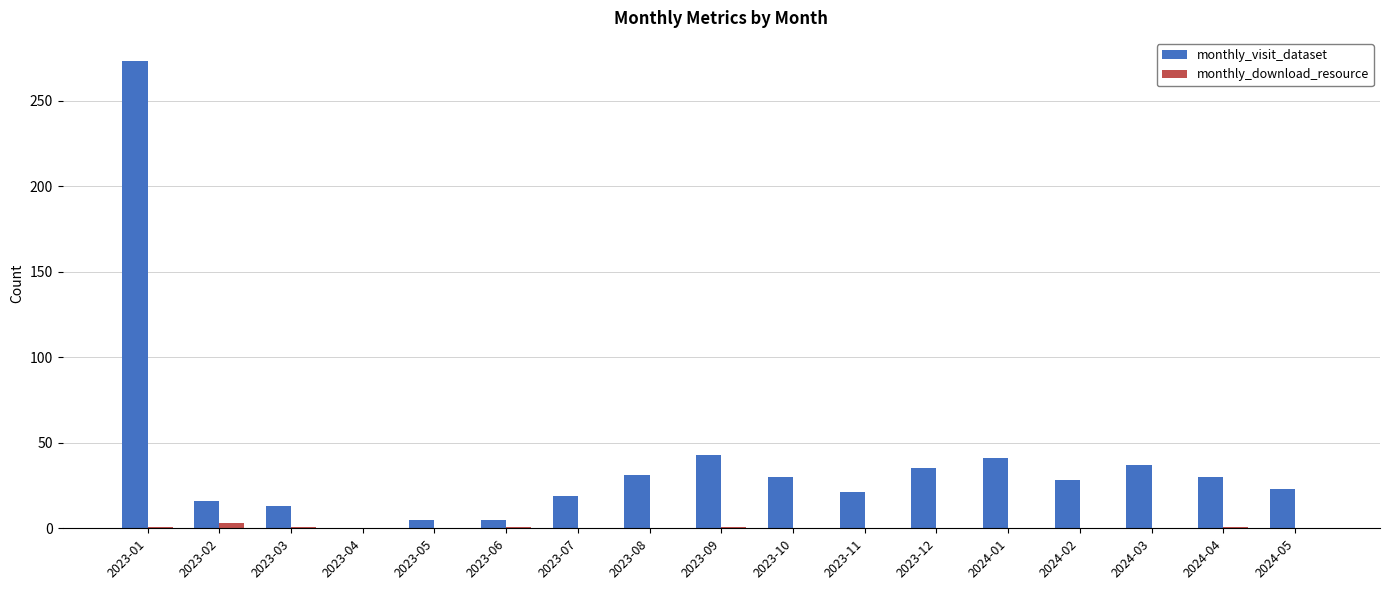

Is it true that monthly_visit_dataset equals 28 at 2023-09?

False